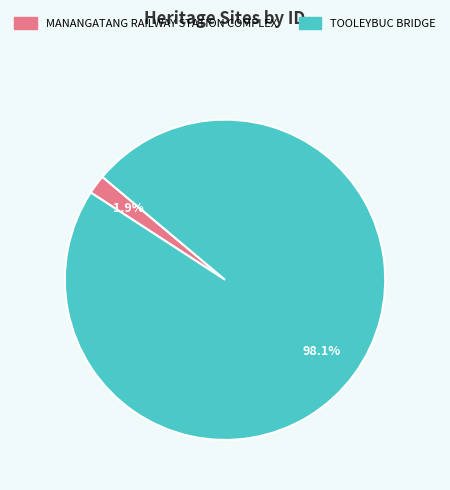

Which has a higher value, TOOLEYBUC BRIDGE or MANANGATANG RAILWAY STATION COMPLEX?

TOOLEYBUC BRIDGE